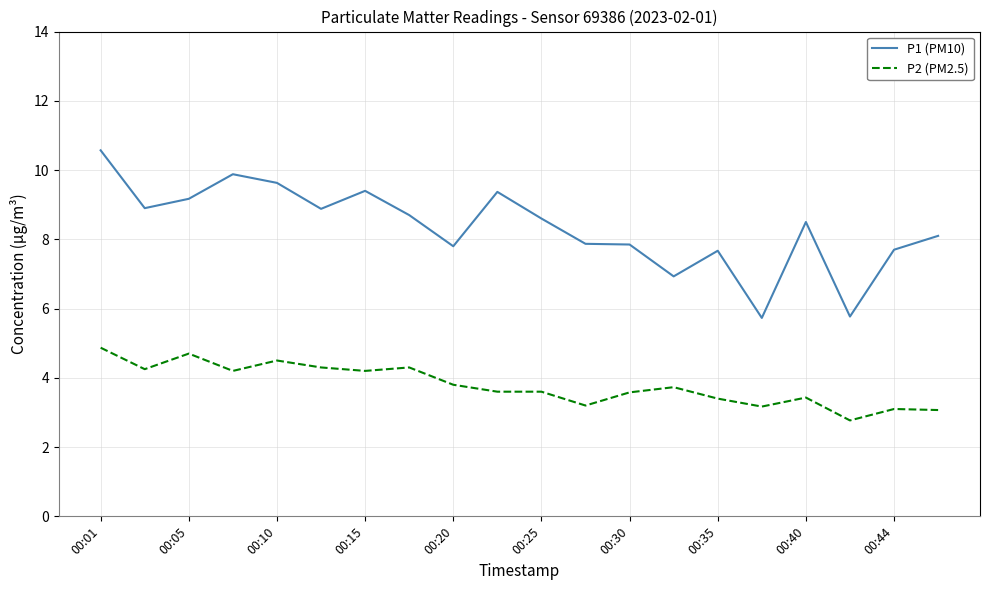

Rank the series by their maximum value, from highest to lowest.

P1 (PM10), P2 (PM2.5)